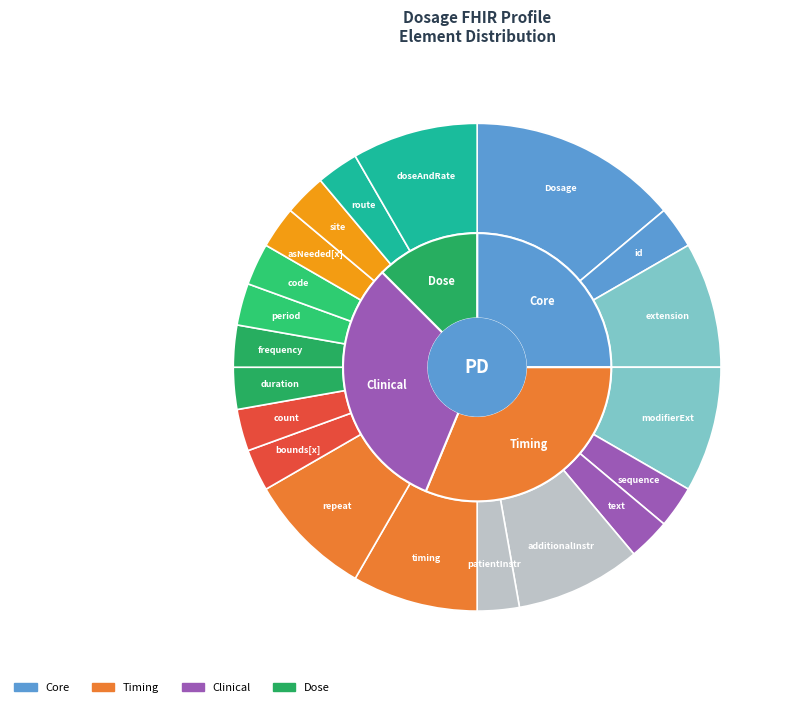

How many segments does this pie chart have?

20